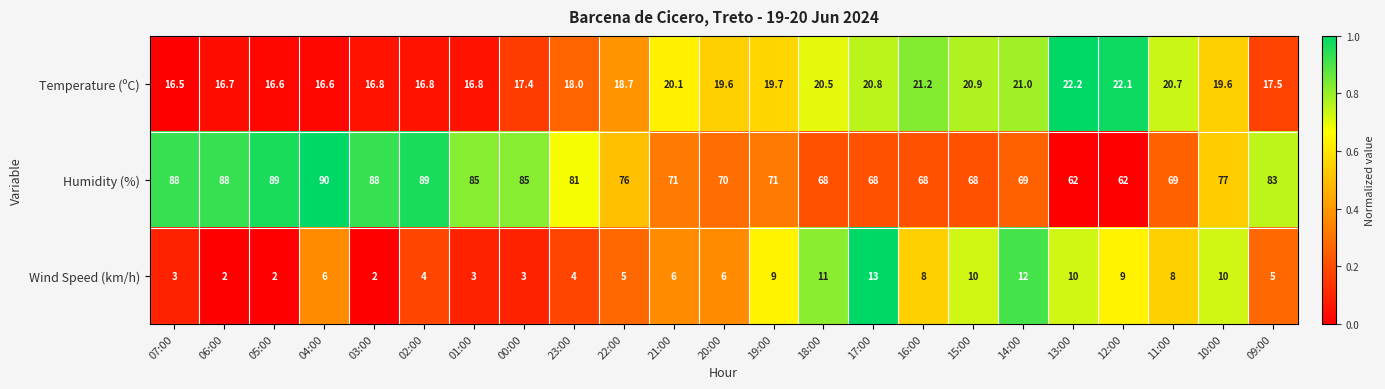

The Humidity (%) series shows 29.9 at 03:00. True or false?

False